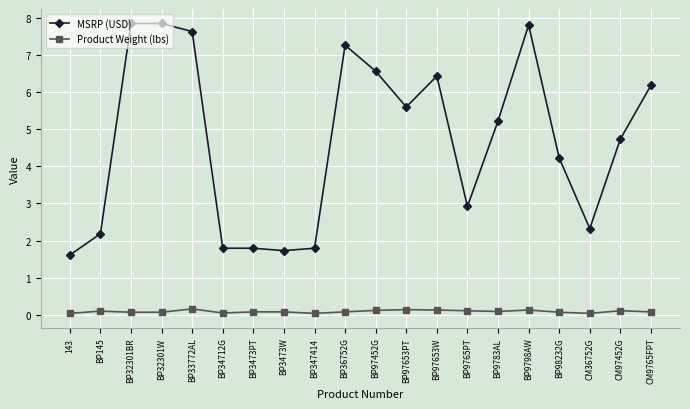

Read the Product Weight (lbs) value at BP97452G.

0.1